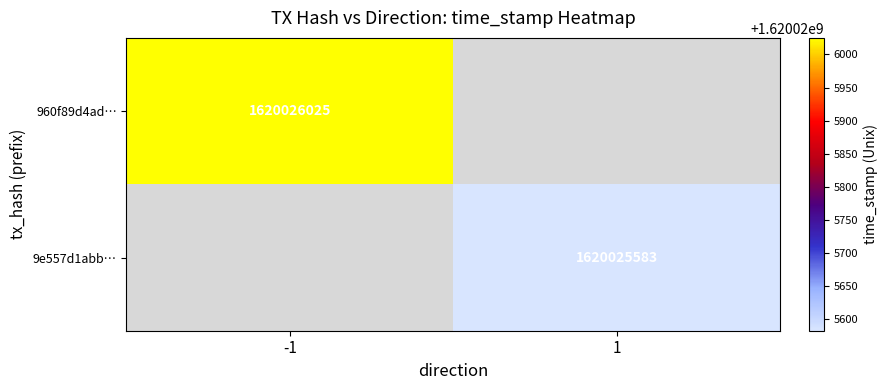

True or false: 960f89d4ad… has a value of 545818964 at -1.

False